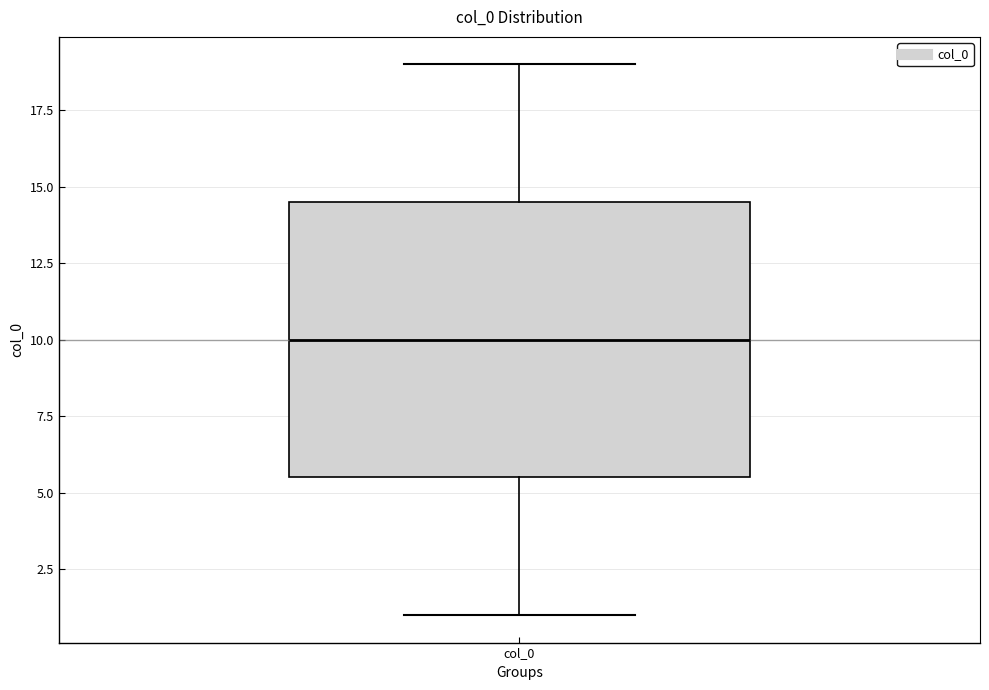

Read this box plot against the y-axis: the position of the median line, the range covered by the box, and the ends of both whiskers. The values are not printed on the chart, so give them approximately, as read against the axis.

median 10.0, box 5.5 to 14.5, whiskers 1.0 to 19.0